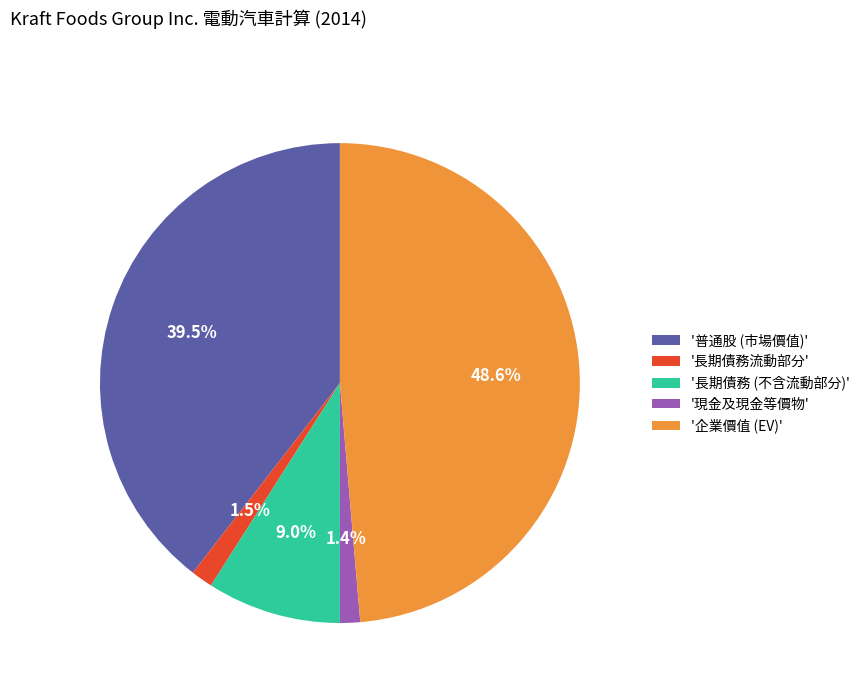

What percentage is NOT represented by '現金及現金等價物'?

98.6%